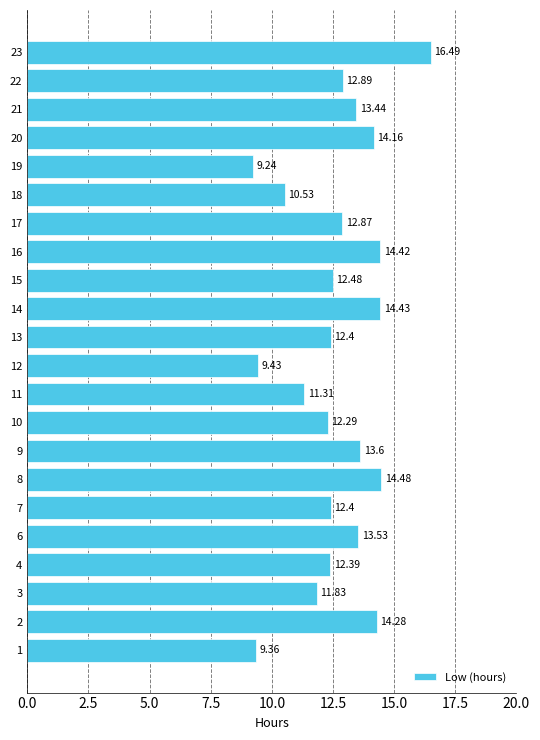

How many data points are less than 12?

6